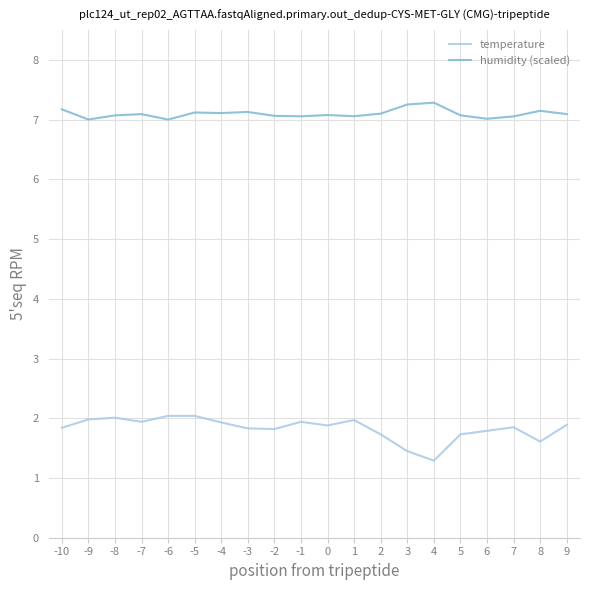

What is the sum of all humidity (scaled) values?

142.0